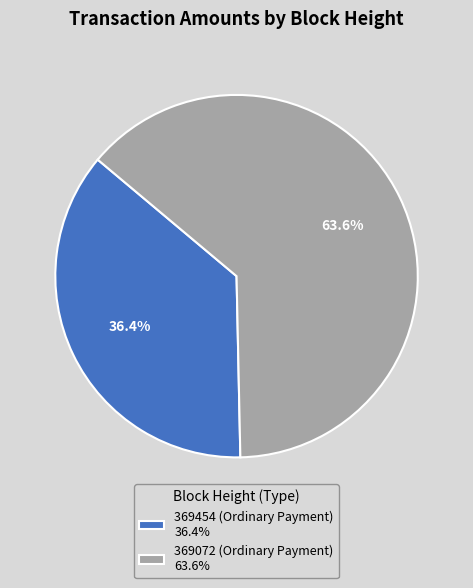

What percentage is NOT represented by 369454 (Ordinary Payment) 36.4%?

63.6%